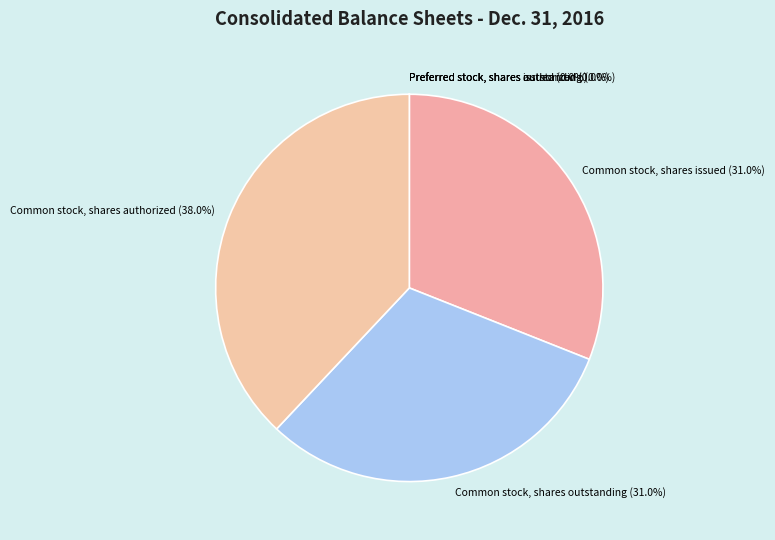

What is the largest slice in the pie chart?

Common stock, shares authorized